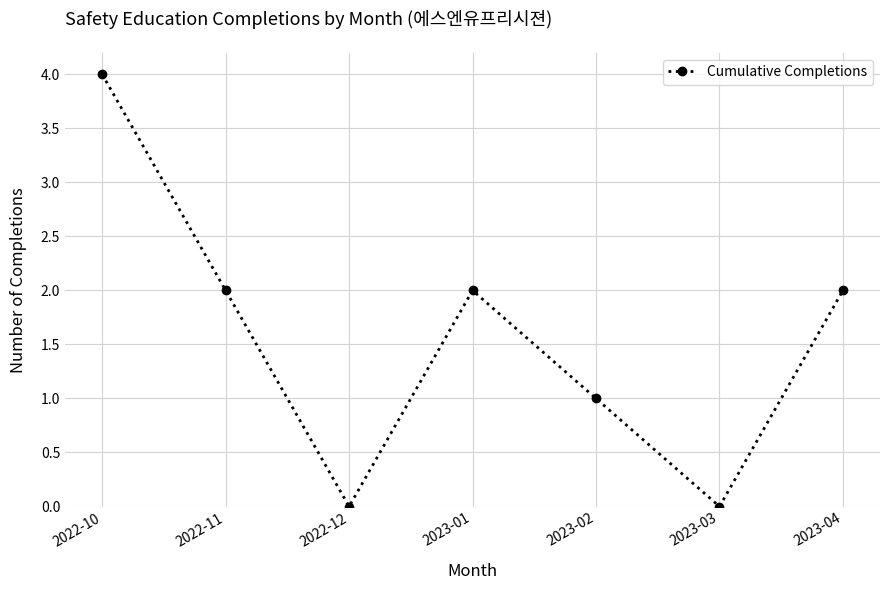

The chart shows a value of 1 at 2023-02. True or false?

True